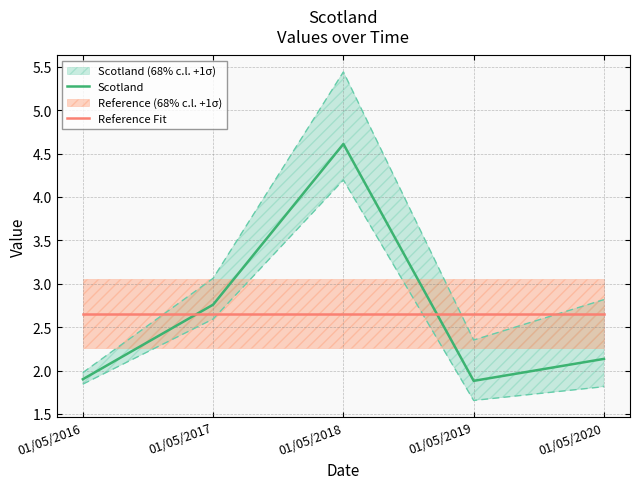

Which series has the largest range (max minus min)?

Scotland